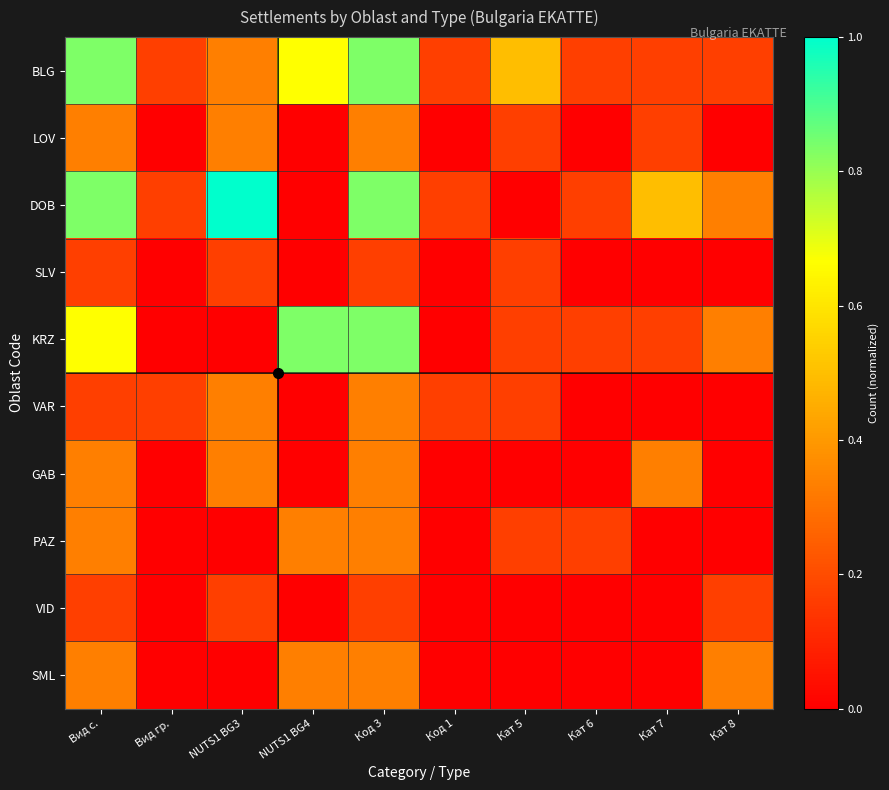

List the series in order of their peak value, lowest first.

SLV, VID, LOV, VAR, GAB, PAZ, SML, BLG, KRZ, DOB